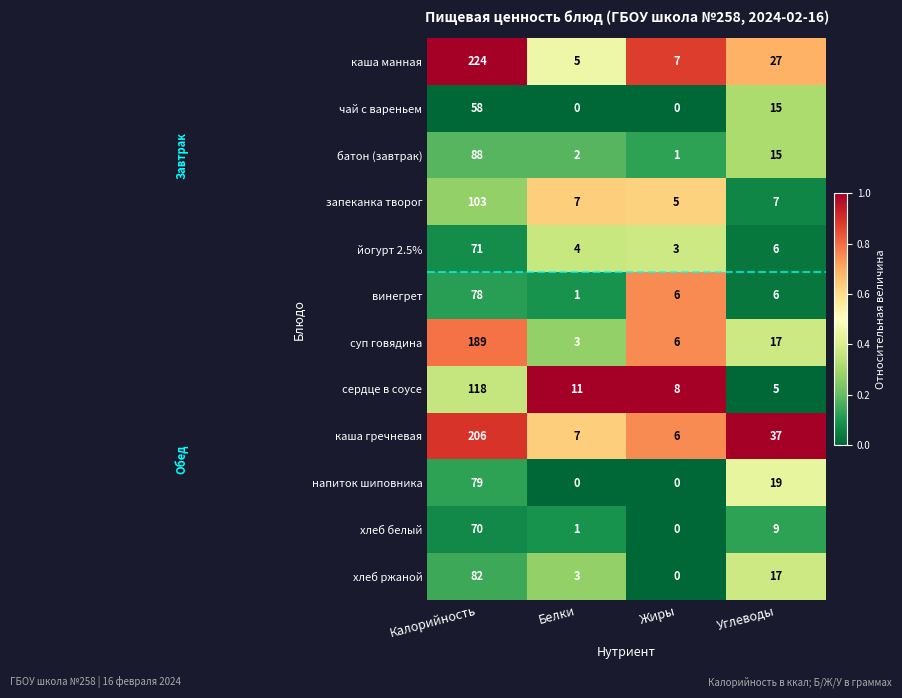

What is the average value of the чай с вареньем series?

18